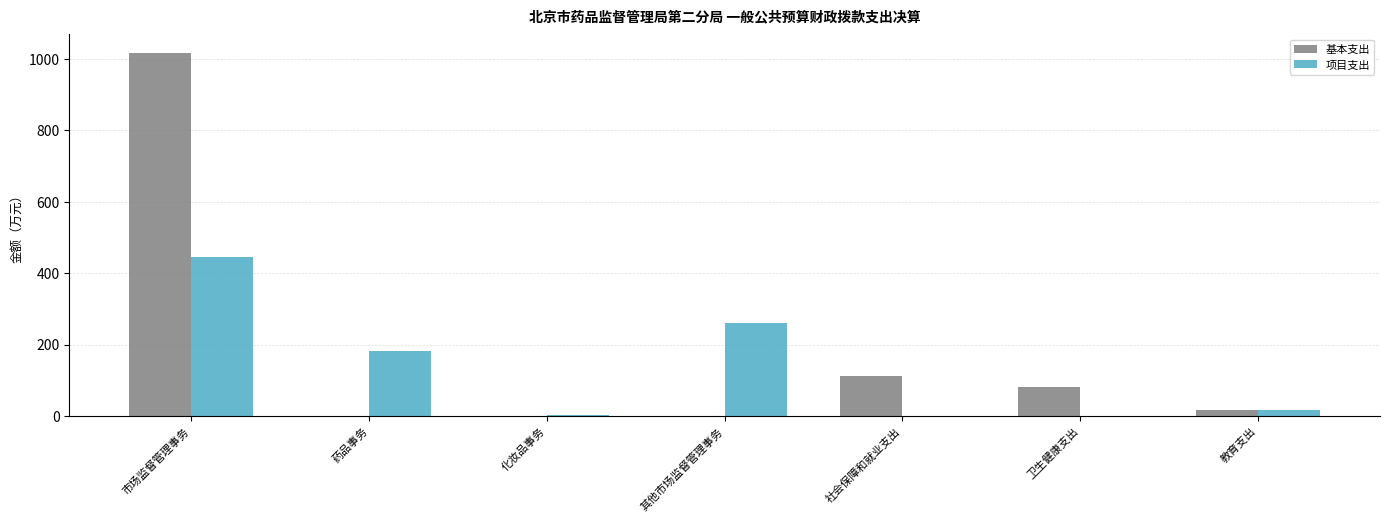

What is the sum of the 项目支出 values at 其他市场监督管理事务 and 社会保障和就业支出?

260.5